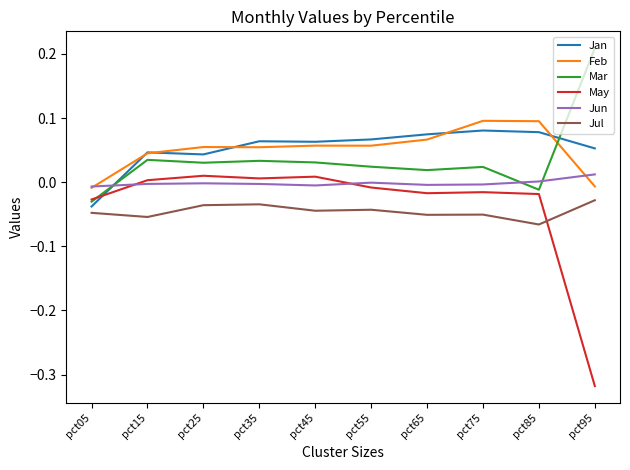

True or false: Jun and Jul cross at least once.

False